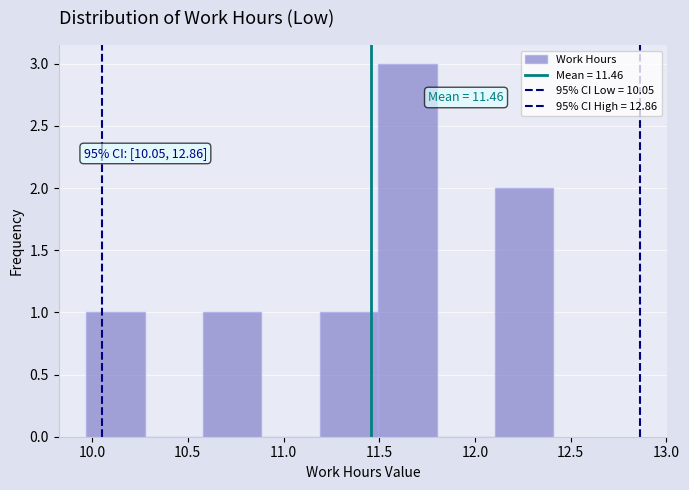

Over which range of the x-axis is the bar tallest?

11.495 to 11.800